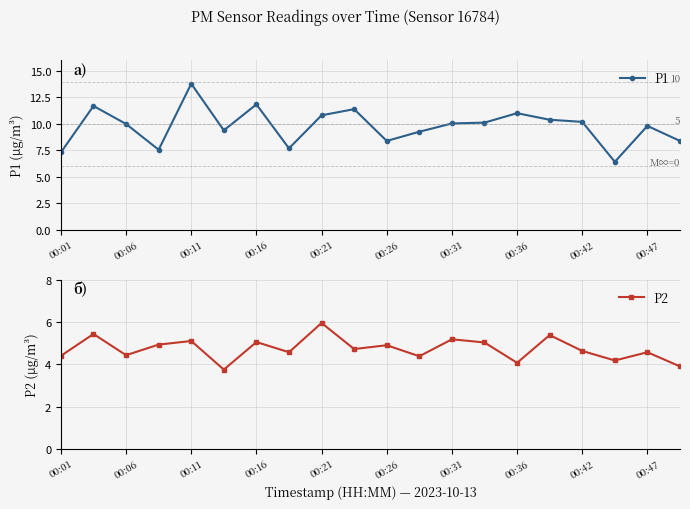

Which series has the largest total across all categories?

P1